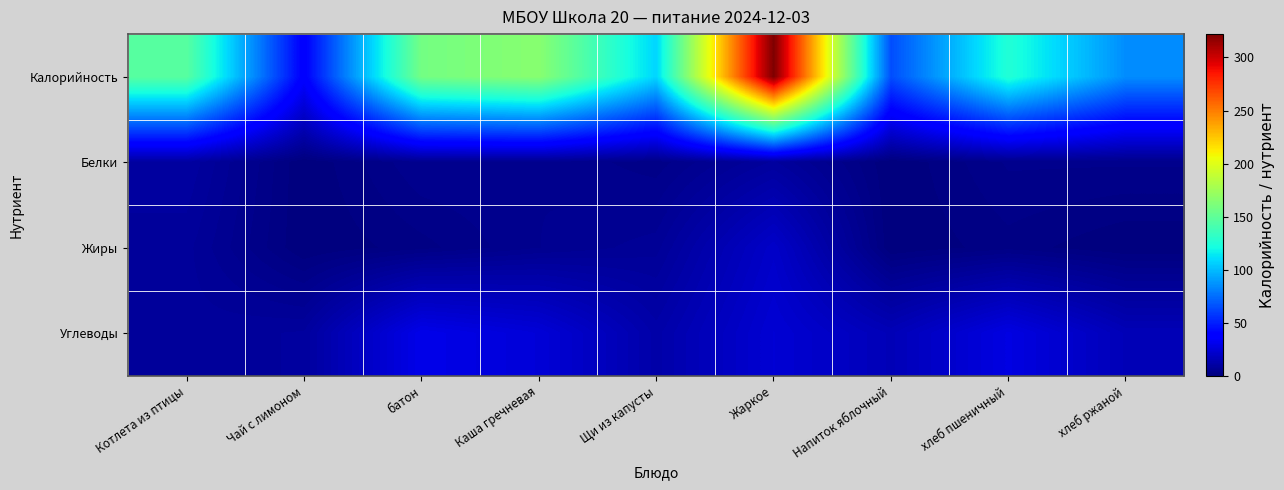

Count the number of data series in this chart.

4